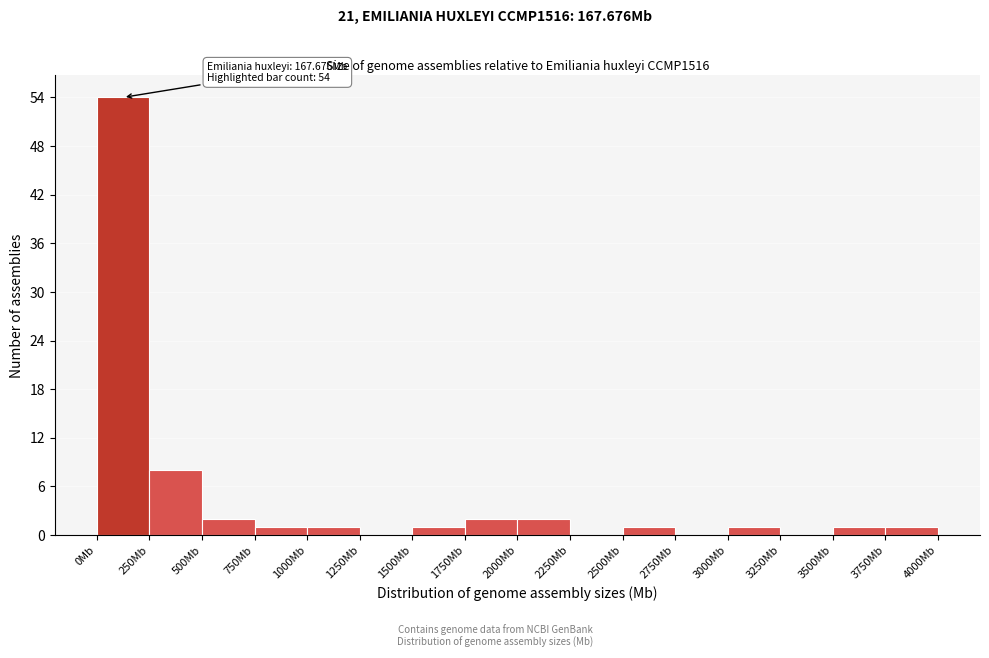

Which range on the x-axis has the tallest bar?

0 to 250